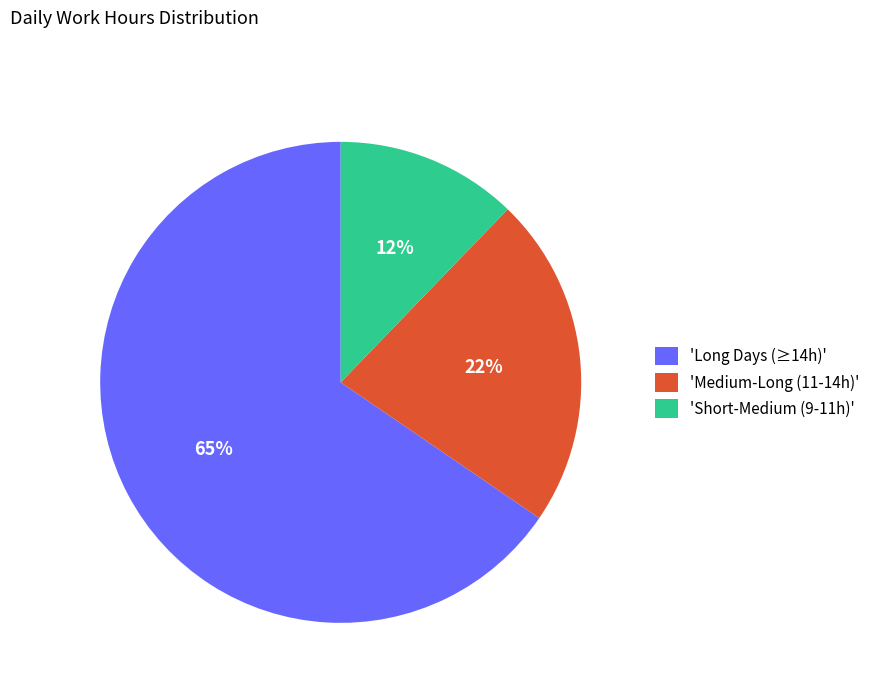

What is the smallest slice in the pie chart?

'Short-Medium (9-11h)'